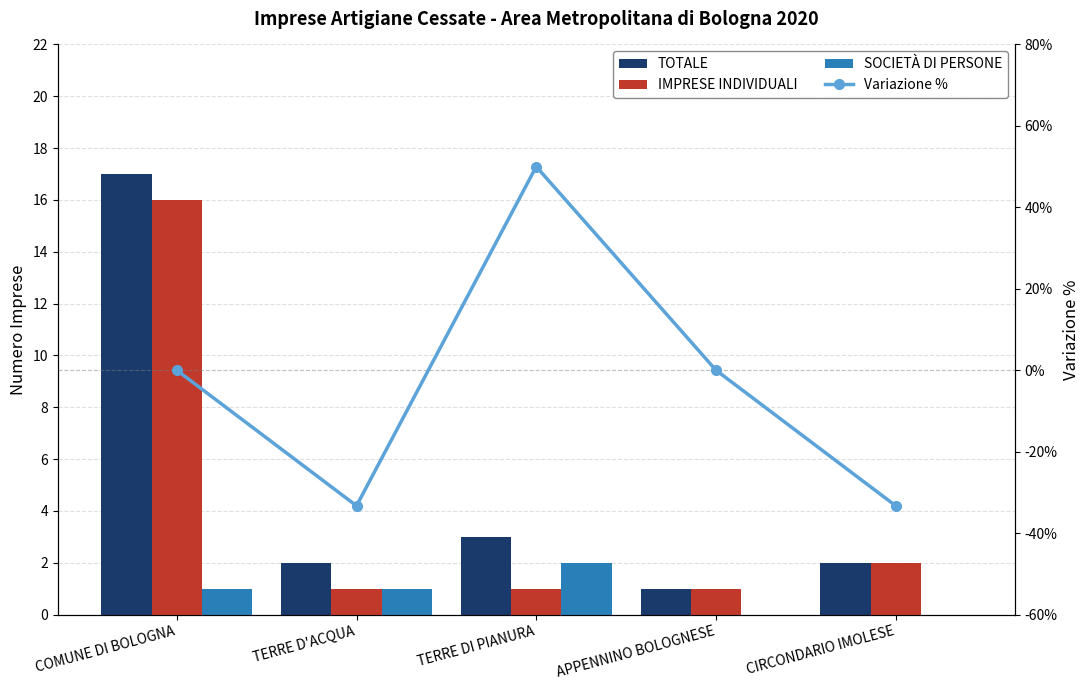

Does the chart contain any negative values?

Yes